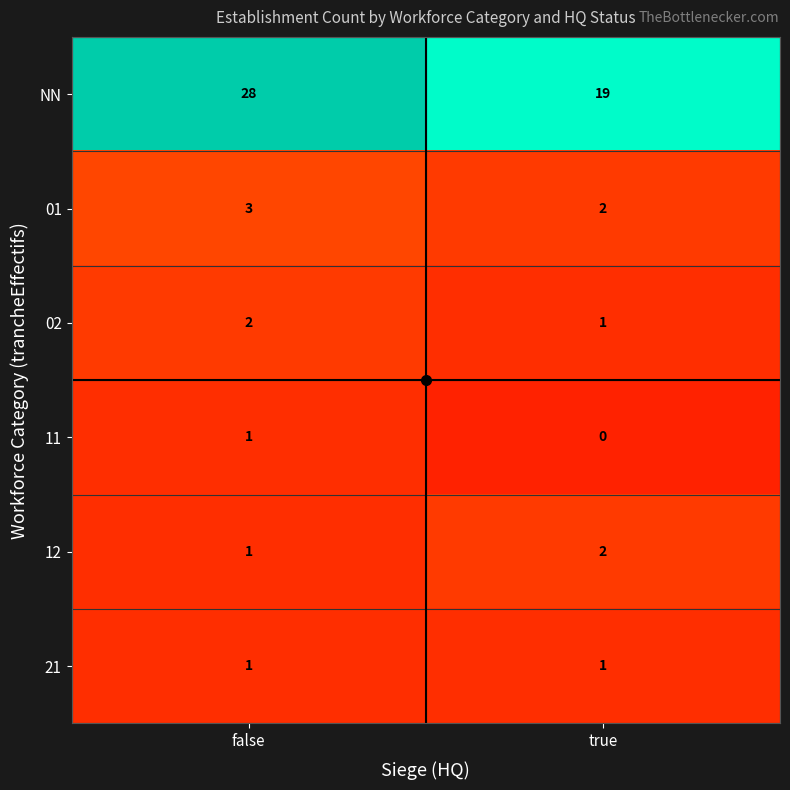

True or false: 21 has a value of 1 at false.

True